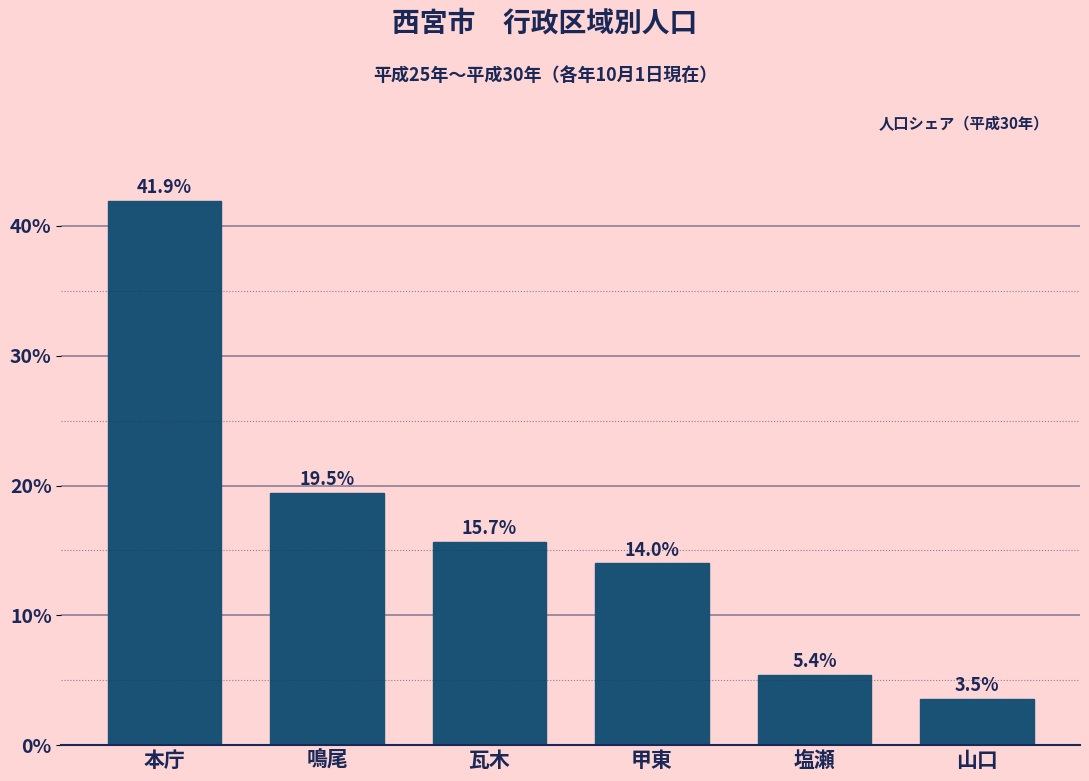

Reading left to right, transcribe all the data shown in this chart.

本庁=41.9	鳴尾=19.5	瓦木=15.7	甲東=14.0	塩瀬=5.4	山口=3.5